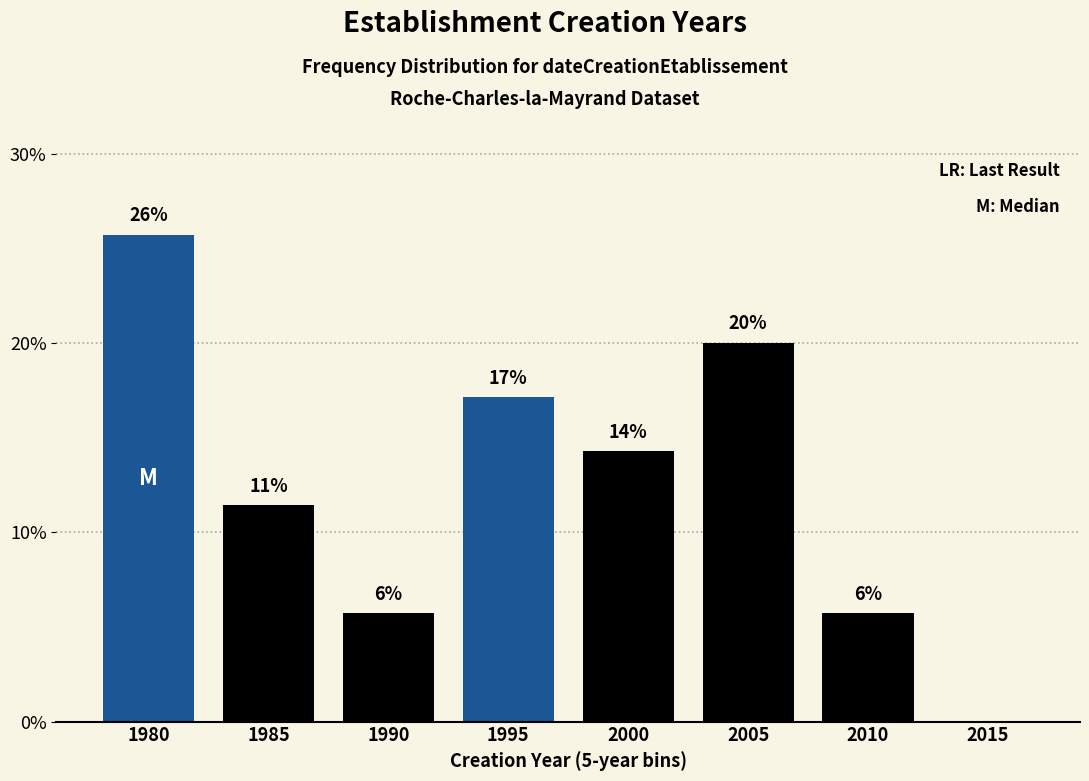

Are the bars horizontal?

No